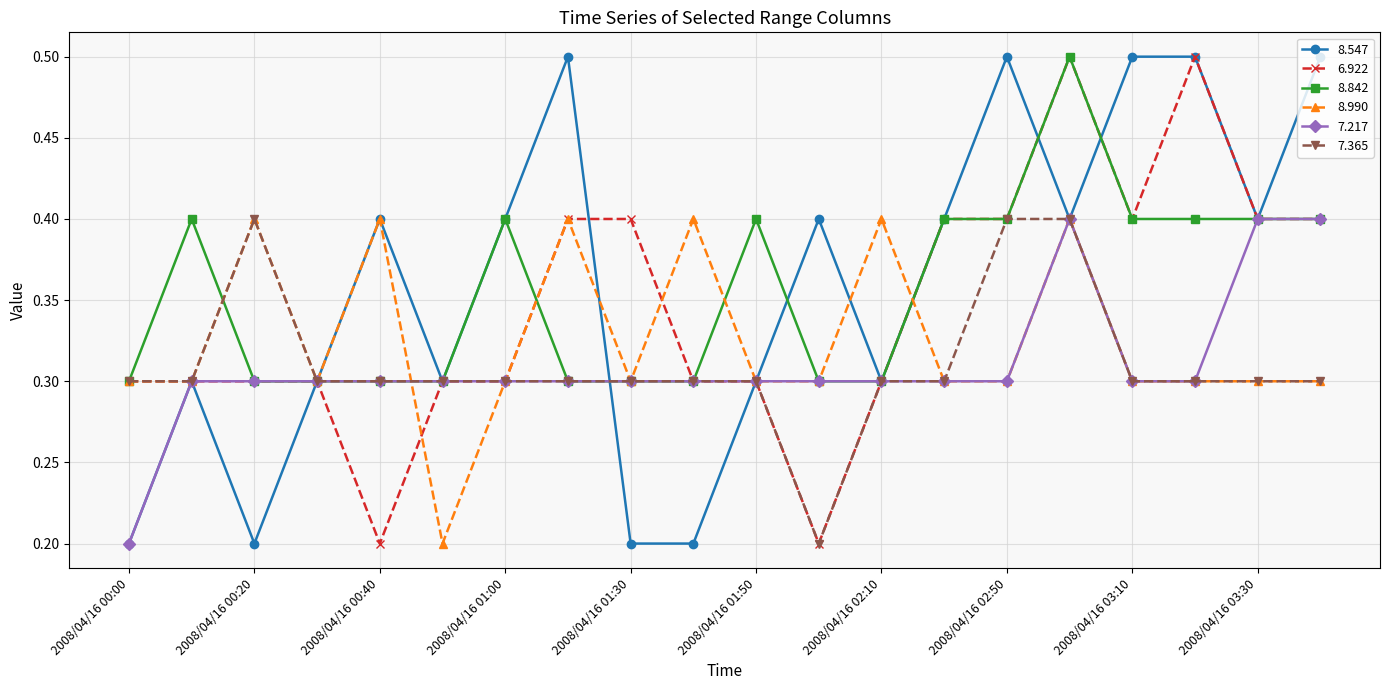

What is the maximum value shown in the chart?

0.5